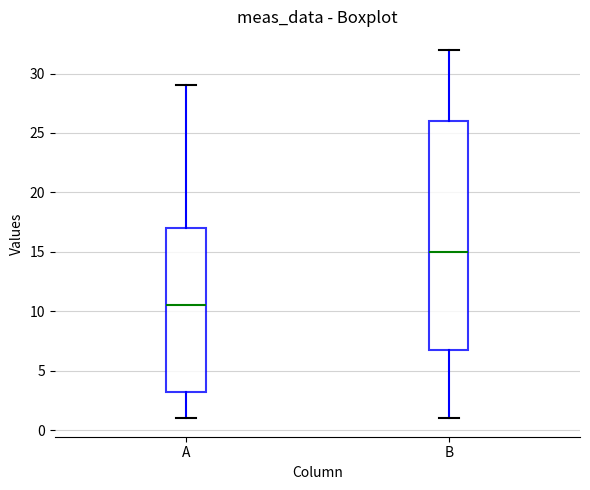

Where does the lower whisker of the box for A end on the y-axis? The values are not printed on the chart, so give them approximately, as read against the axis.

1.0